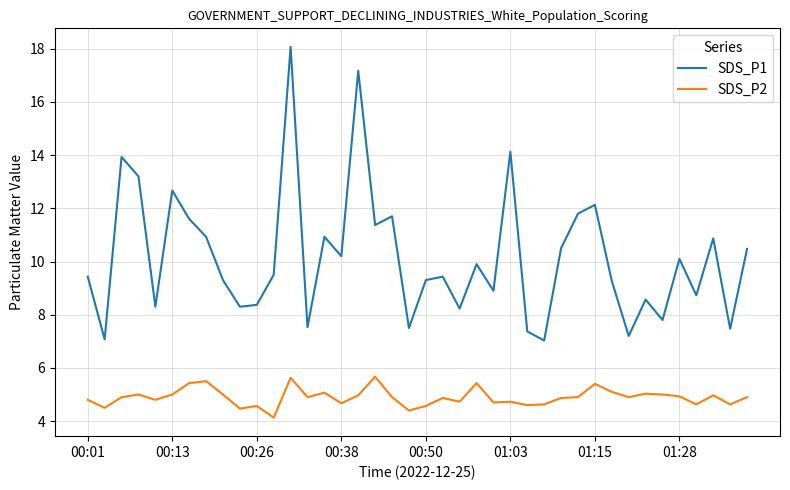

What is the greatest value displayed?

18.1